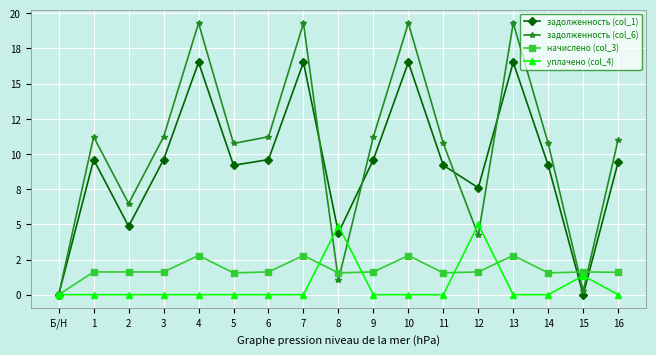

Between which two adjacent categories do задолженность (col_6) and задолженность (col_1) first intersect?

7 and 8